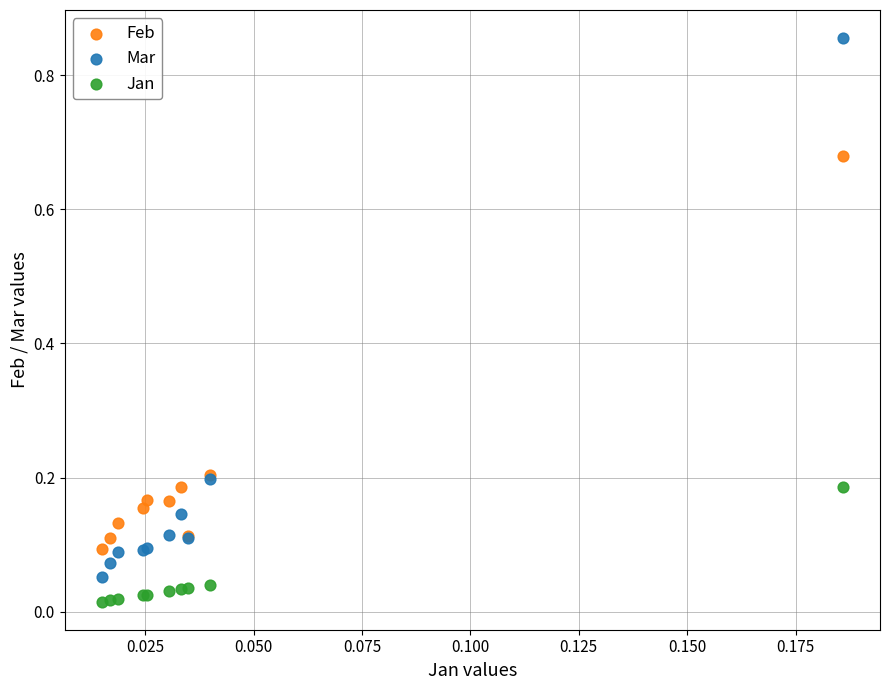

Which series reaches the maximum Y coordinate?

Mar